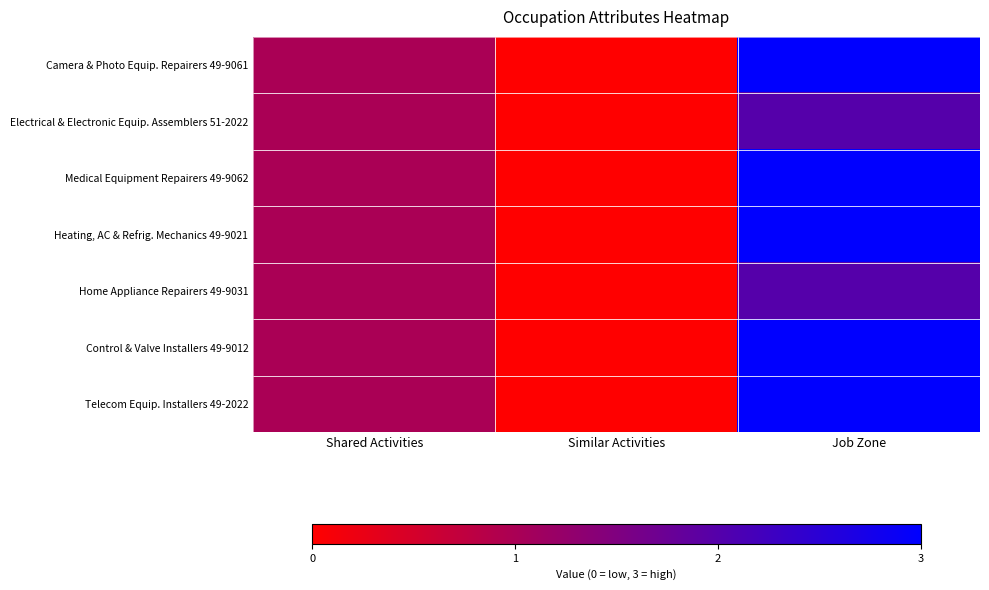

Which has a higher value, Shared Activities or Similar Activities?

Shared Activities